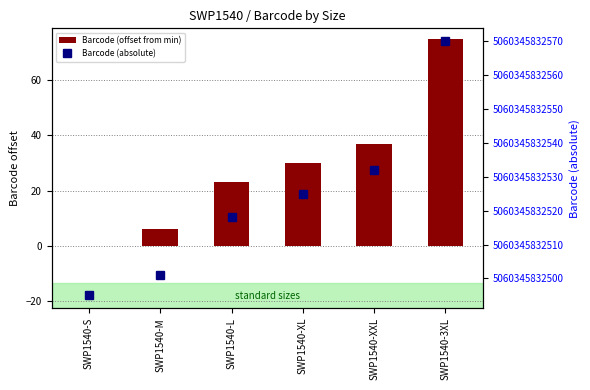

What is the average value of the Barcode (absolute) series?

5060345832524